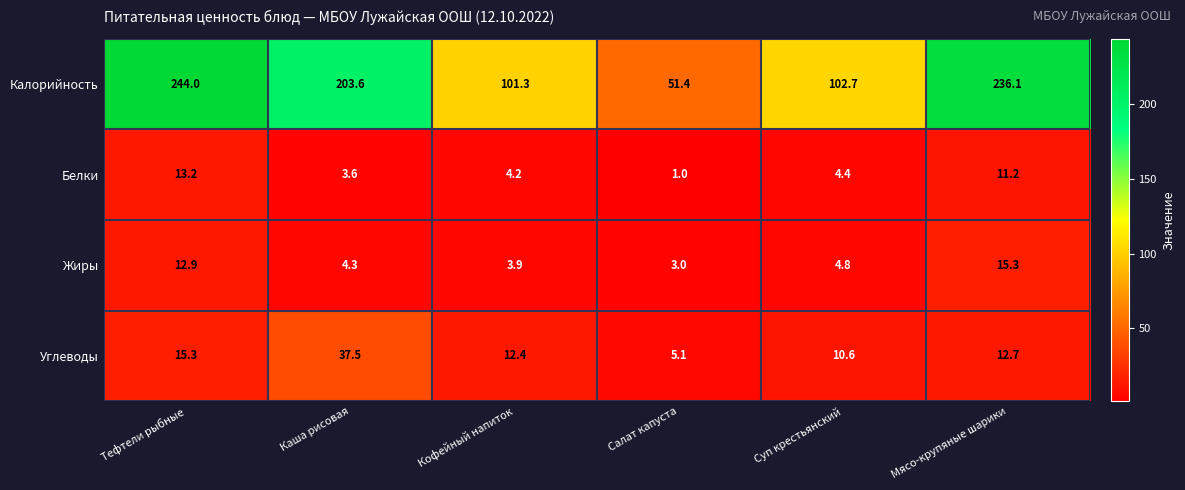

Which series has the largest total across all categories?

Калорийность